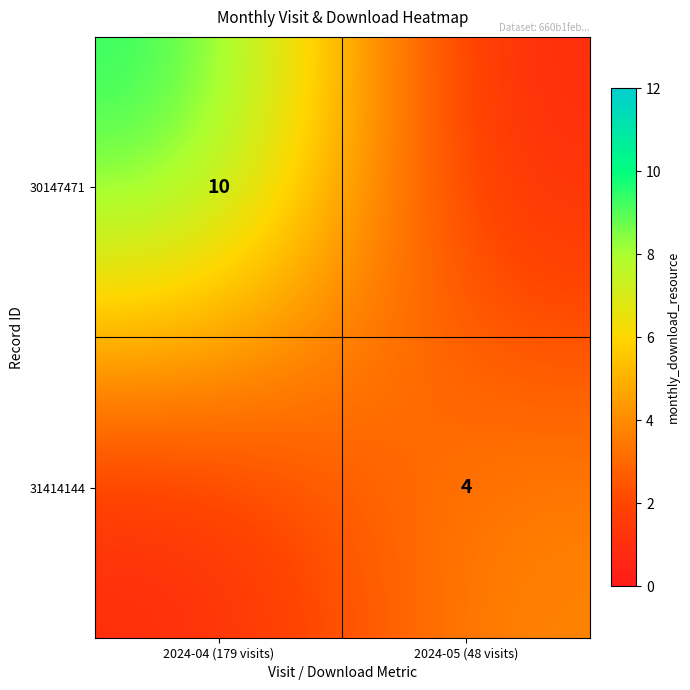

The 31414144 series shows 6.3 at 2024-05 (48 visits). True or false?

False